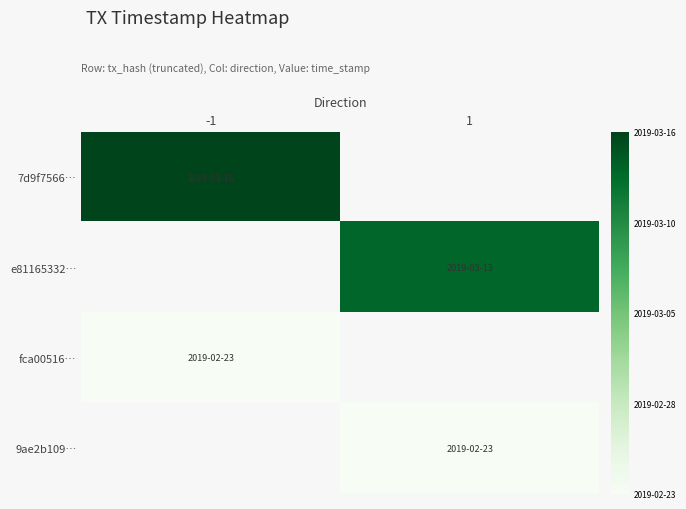

Which series has the largest range (max minus min)?

7d9f7566…